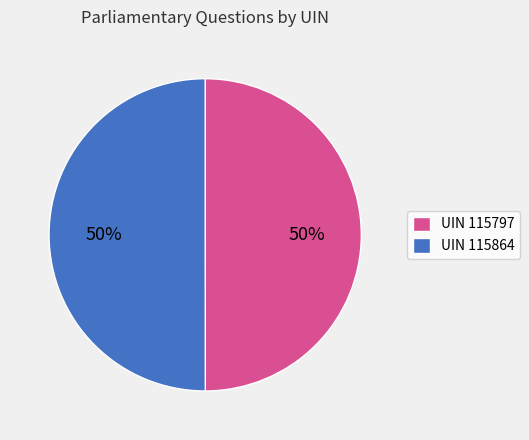

What is the ratio of the value at UIN 115864 to the value at UIN 115797?

1.0